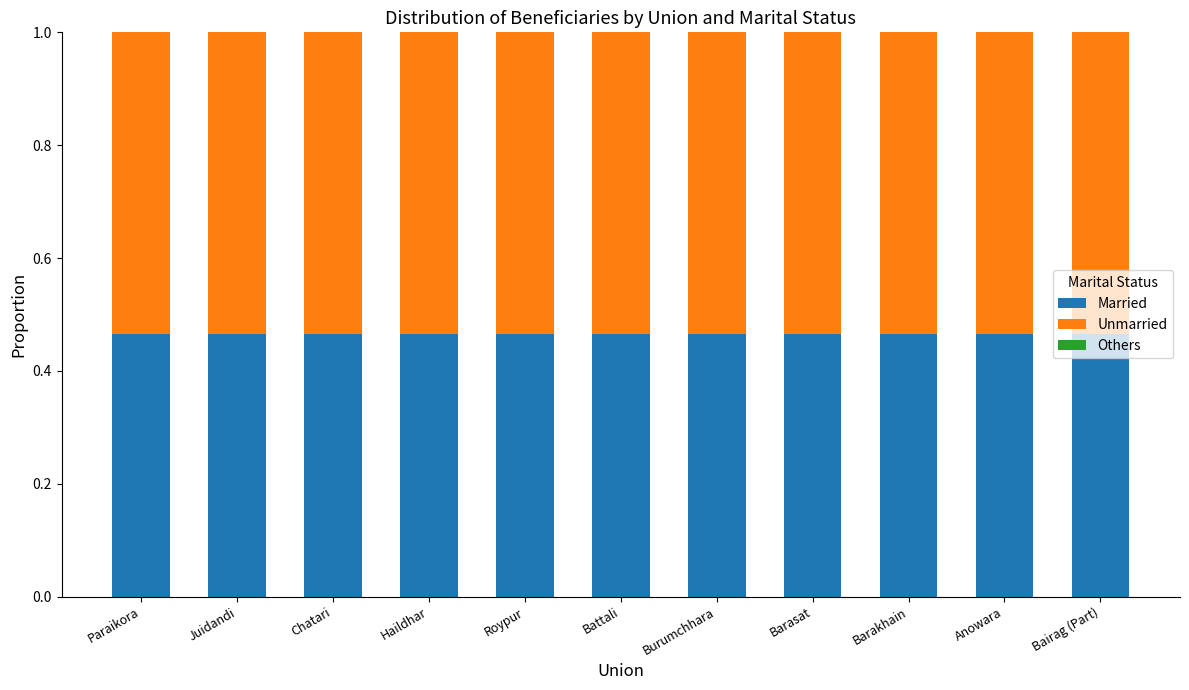

Are the bars horizontal?

No